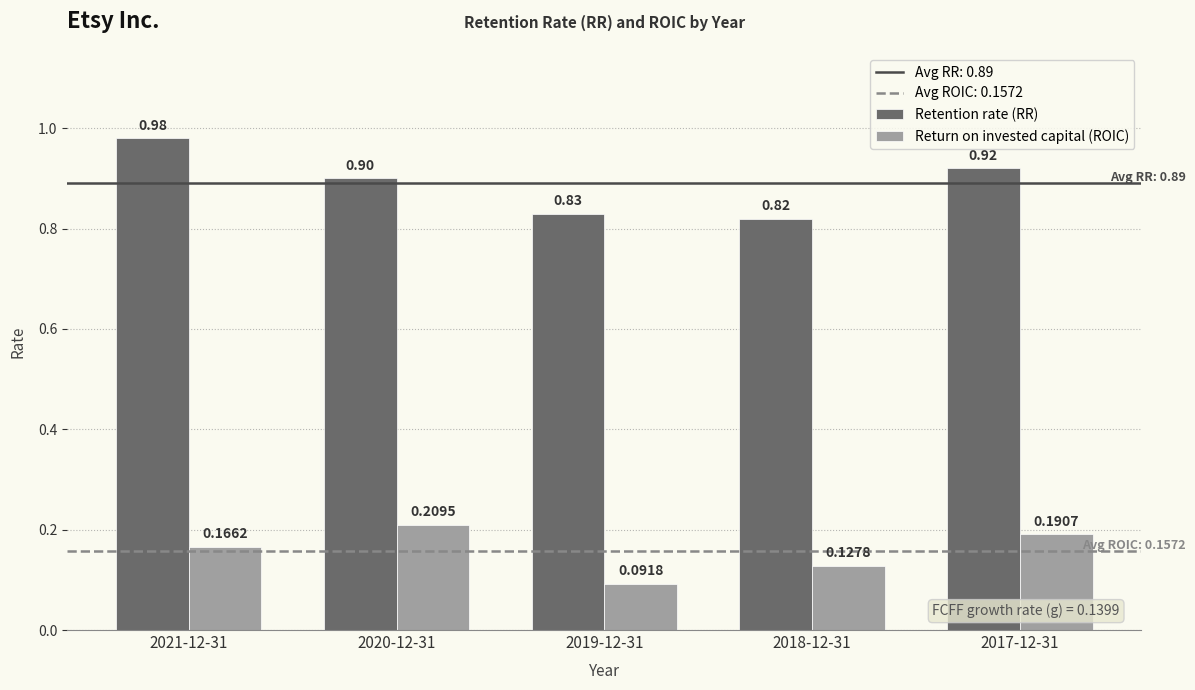

What is the label of the 1st bar from the right?

2017-12-31